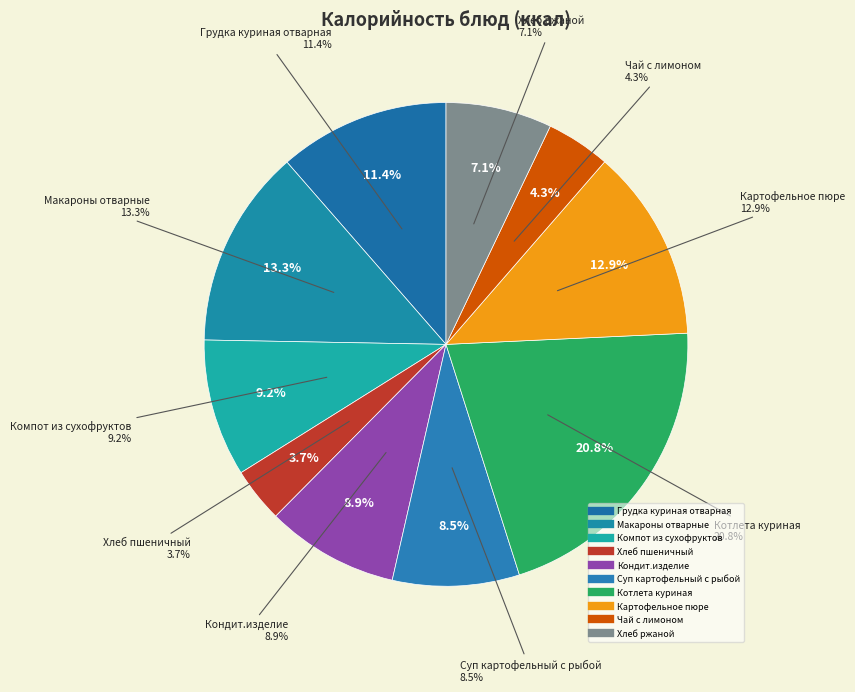

Is it true that Суп картофельный с рыбой is 8% of the pie?

True